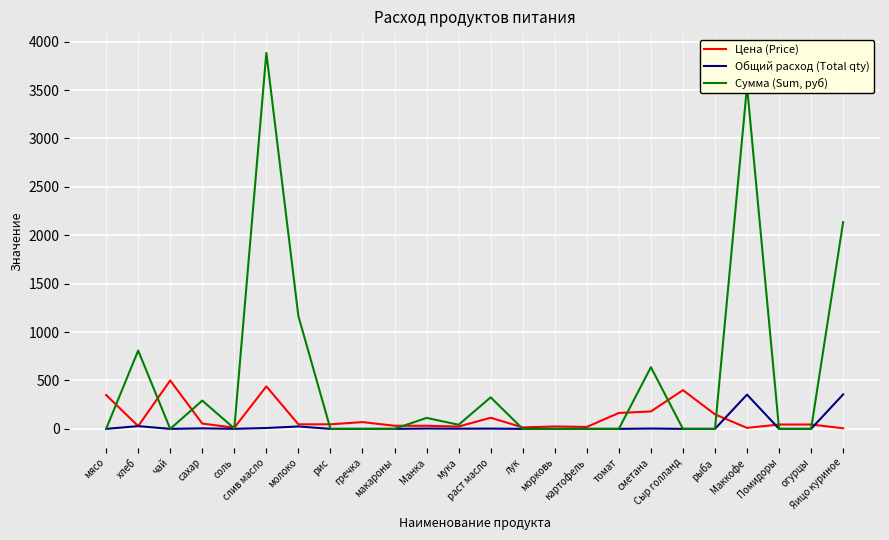

After their last crossing, which series has the higher values: Цена (Price) or Общий расход (Total qty)?

Общий расход (Total qty)